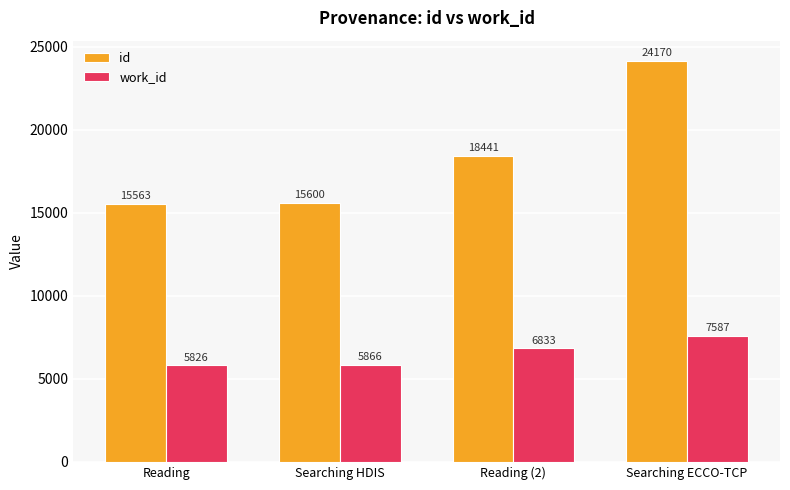

What is the greatest value displayed?

24170